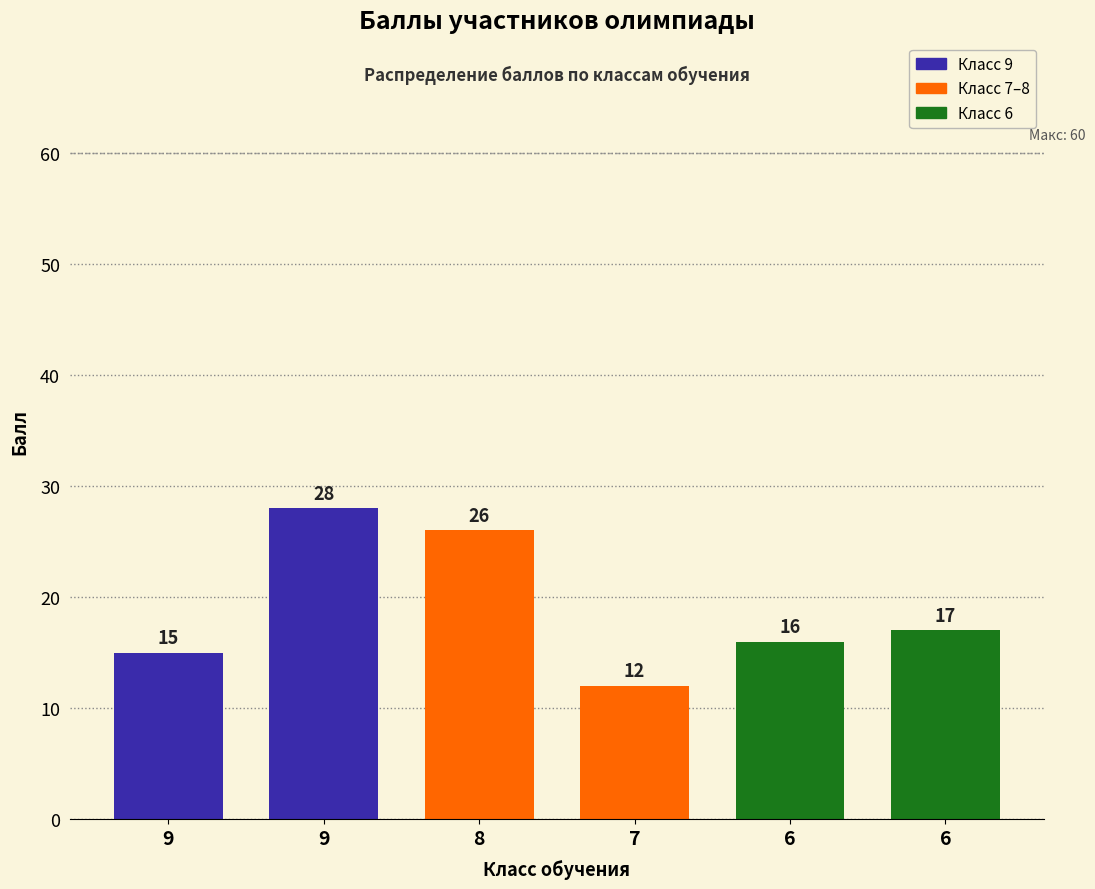

Reading left to right, what are all the values shown in this chart?

9=15	9=28	8=26	7=12	6=16	6=17